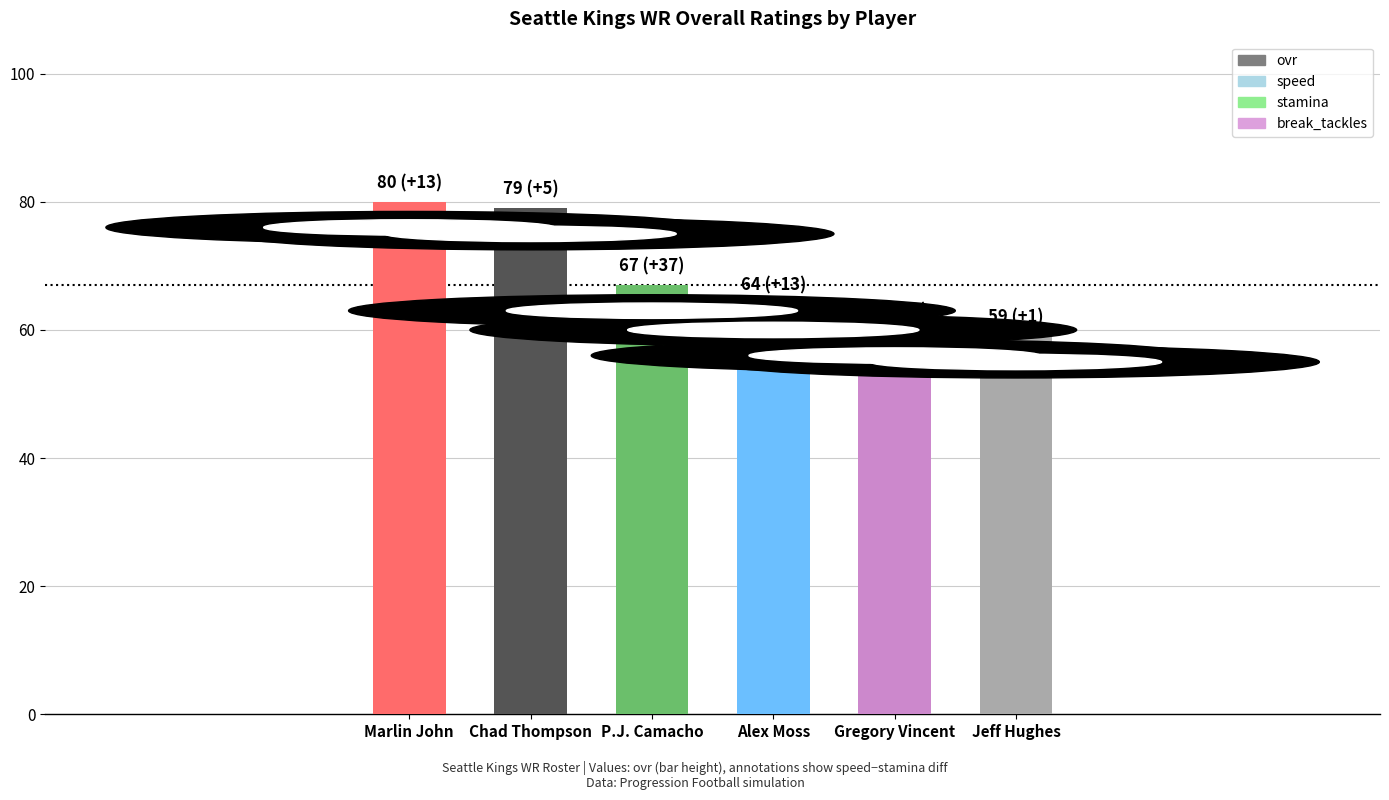

What is the difference between the maximum and second lowest values?

20